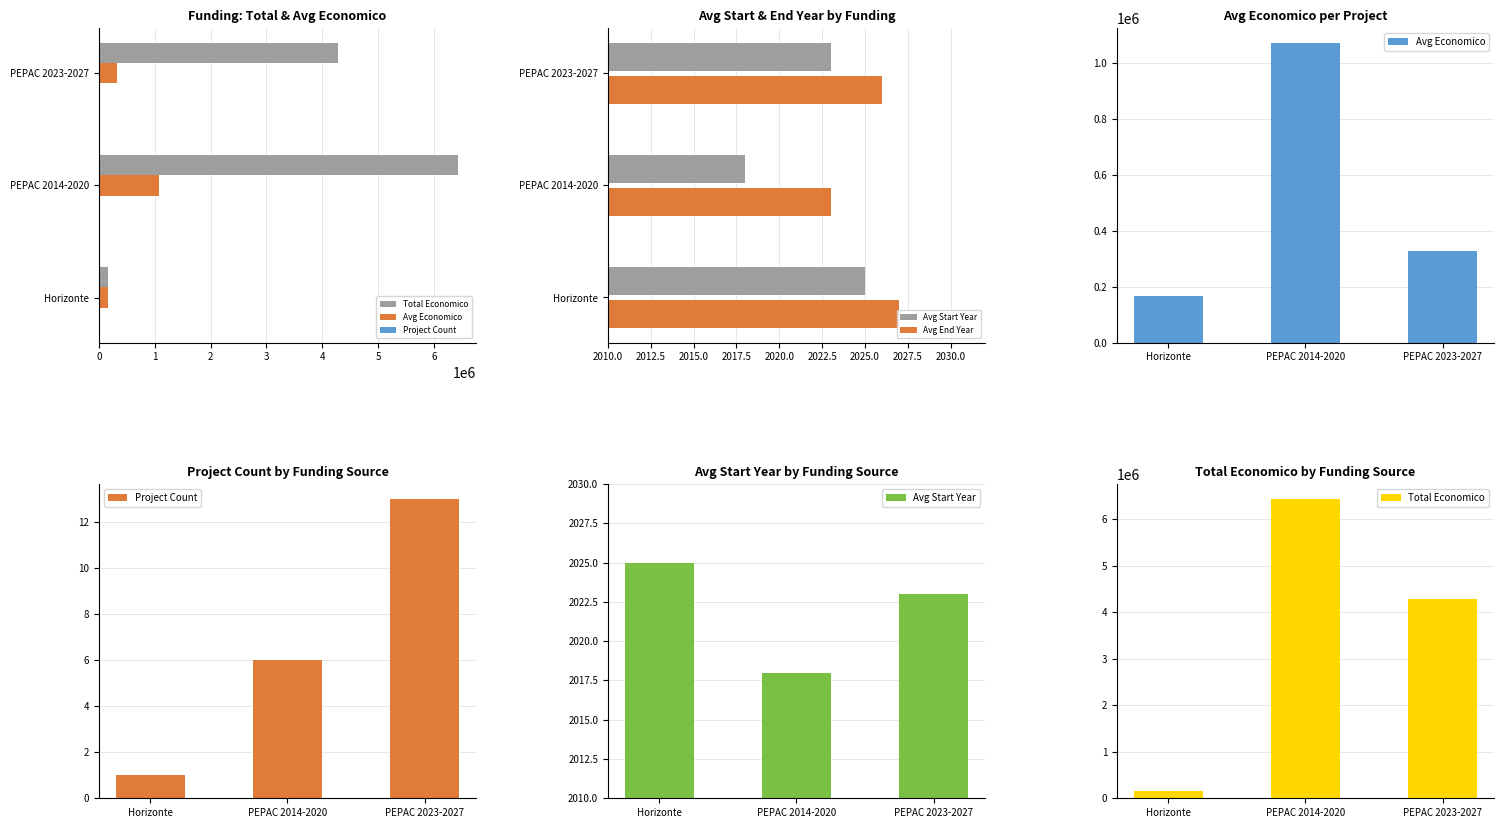

Which series has the widest spread of values?

Total Economico